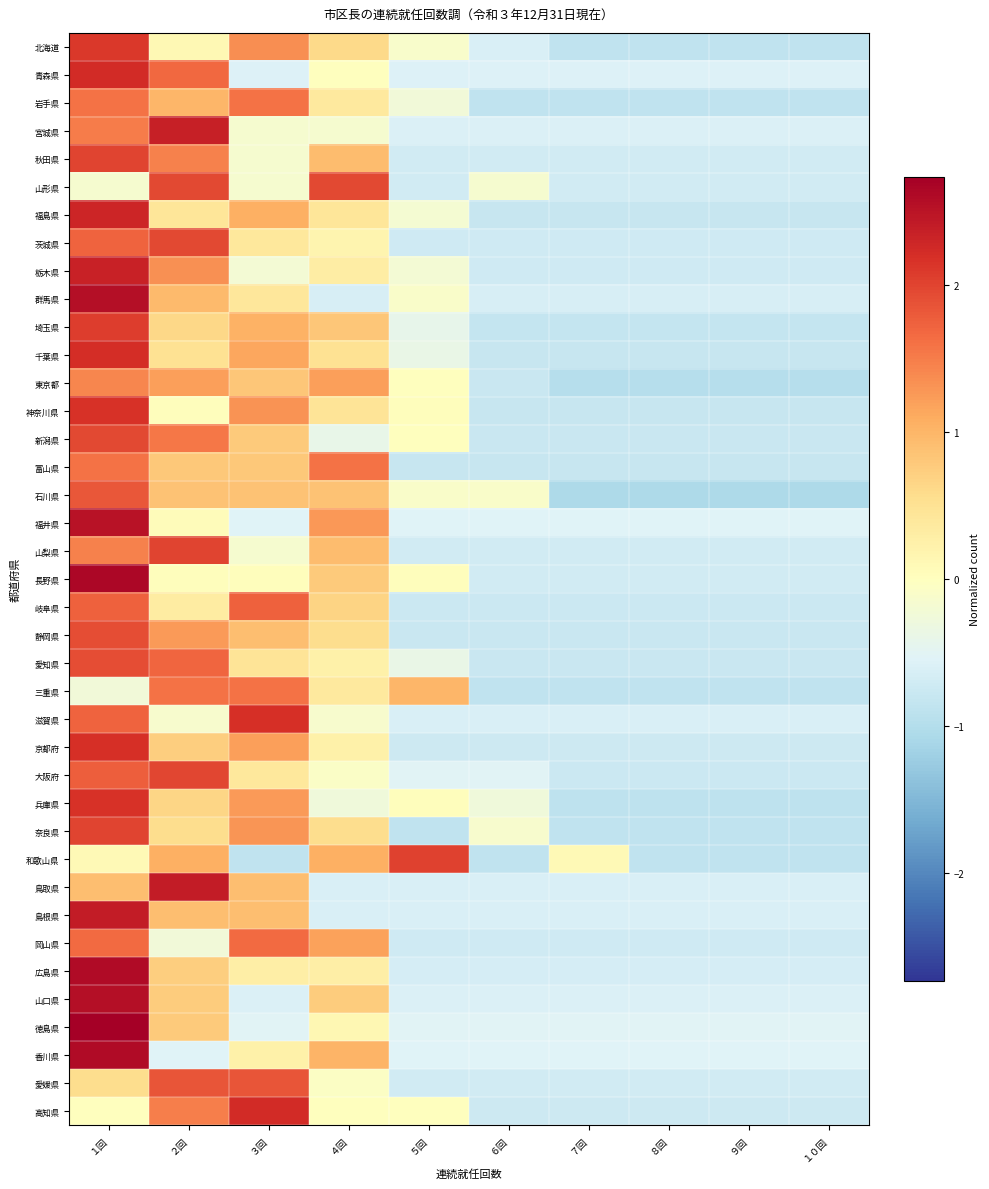

At how many categories does at least one series exceed 0?

6